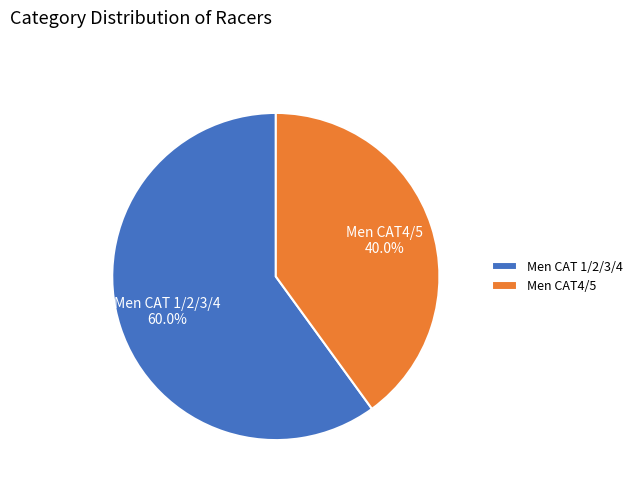

What is the majority slice?

Men CAT 1/2/3/4